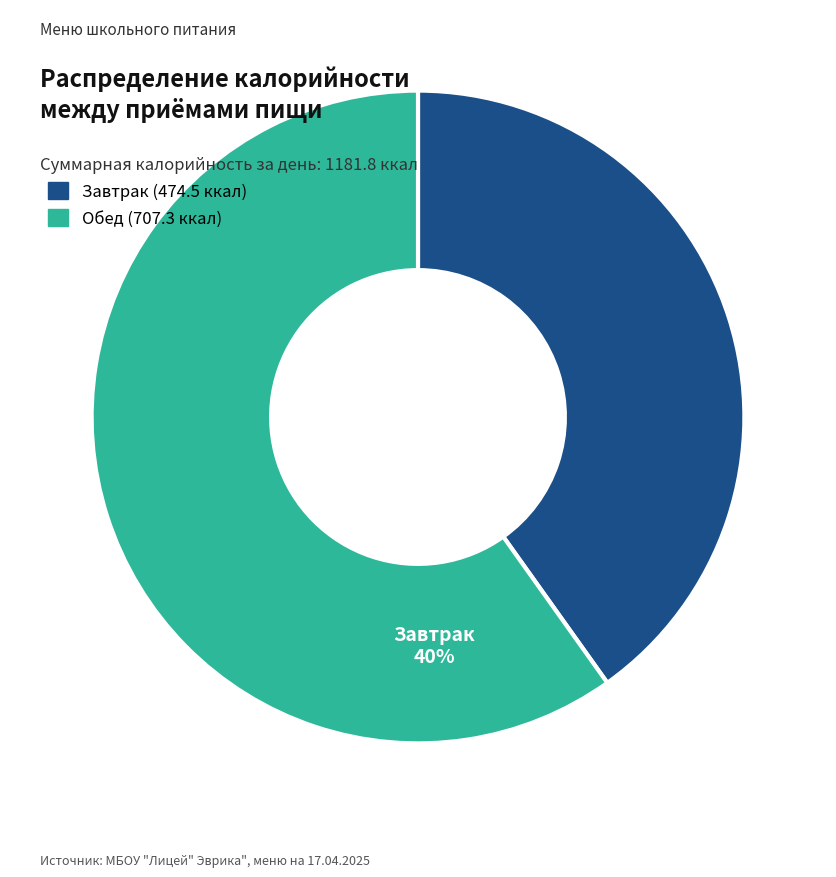

Rank the categories by value from lowest to highest.

Завтрак (474.5 ккал), Обед (707.3 ккал)